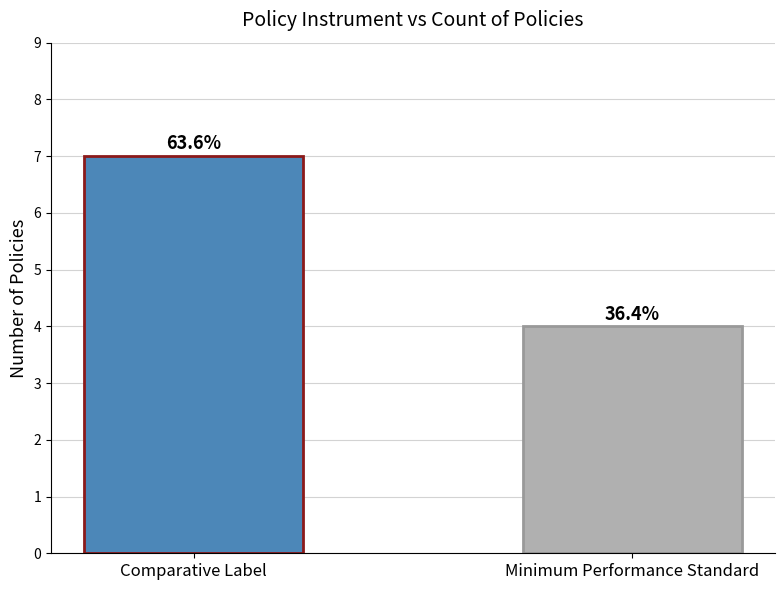

True or false: the data shows 6 at Minimum Performance Standard.

False